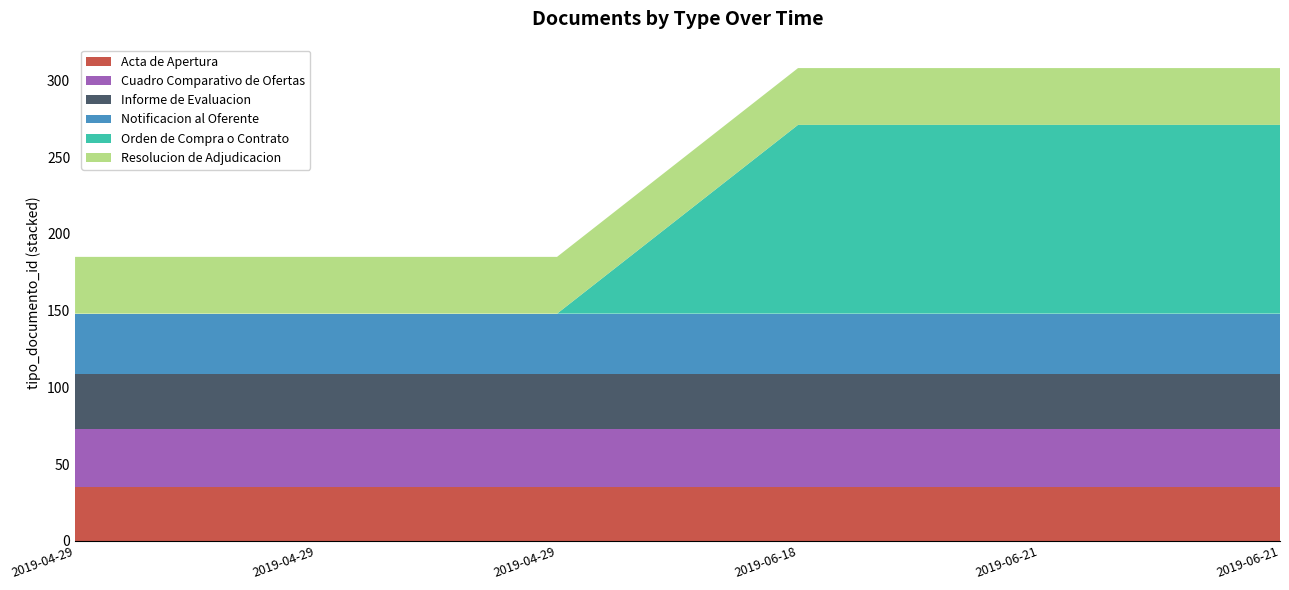

Reading left to right, transcribe all the data shown in this chart.

Acta de Apertura: 35	35	35	35	35	35
Cuadro Comparativo de Ofertas: 38	38	38	38	38	38
Informe de Evaluacion: 36	36	36	36	36	36
Notificacion al Oferente: 39	39	39	39	39	39
Orden de Compra o Contrato: 0	0	0	123	123	123
Resolucion de Adjudicacion: 37	37	37	37	37	37